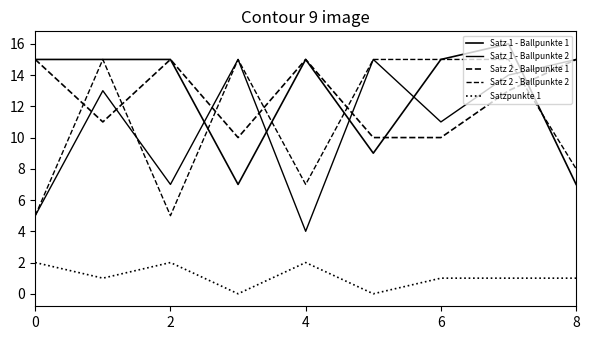

Does the chart display data point markers on the line(s)?

No